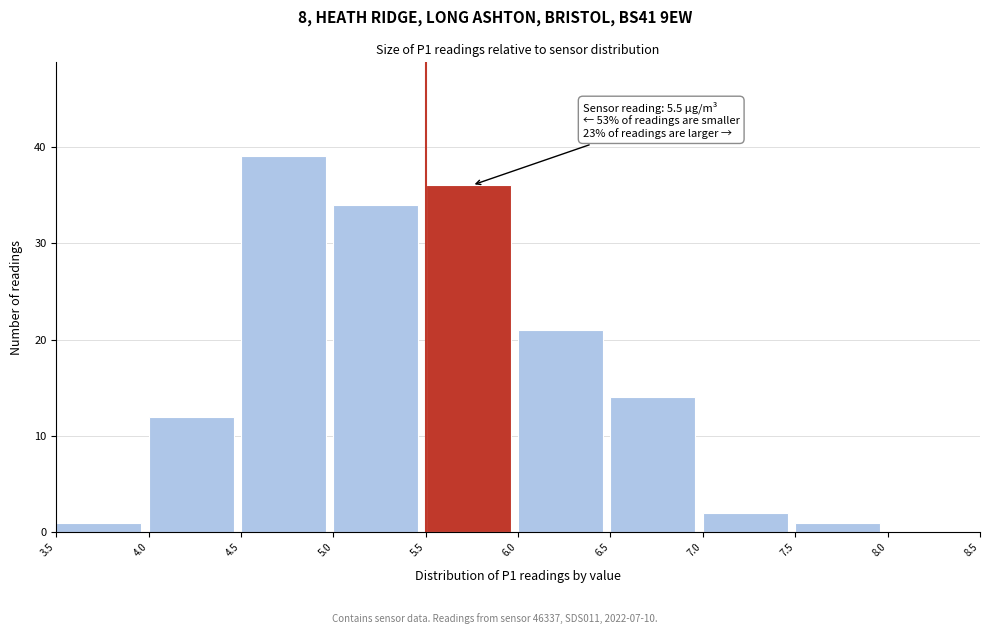

Which range on the x-axis has the tallest bar?

4.5 to 5.0